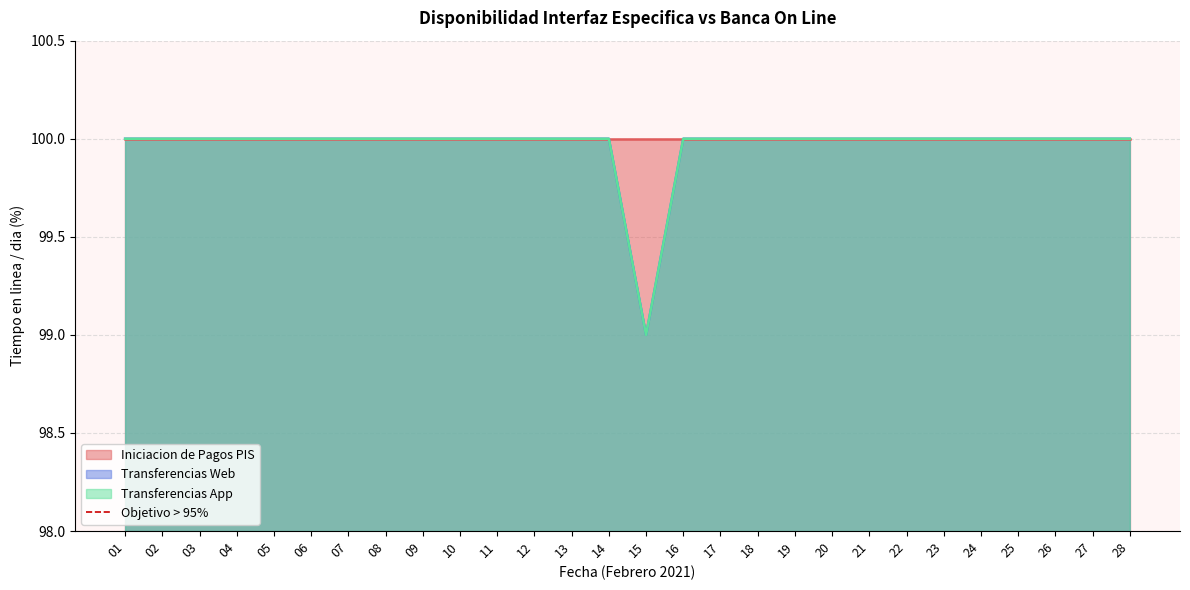

Which series has the largest total across all categories?

Transferencias Web